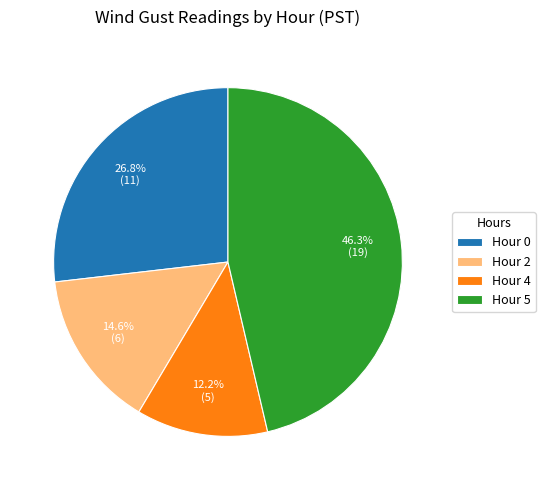

To the nearest percent, what is the difference between the largest and smallest slice percentages?

34%